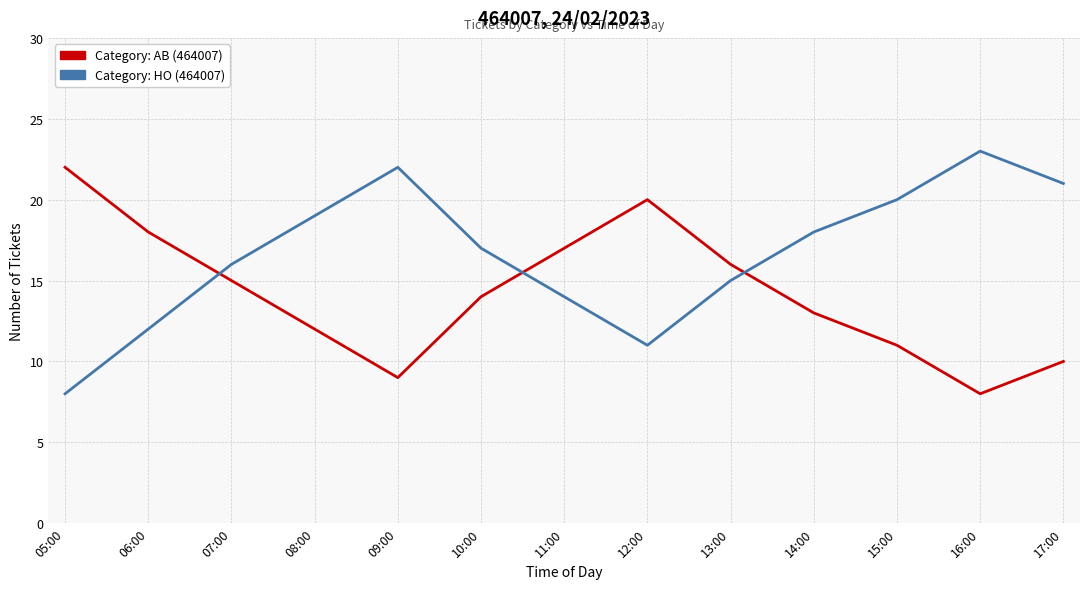

Which category has the highest value across all series?

16:00